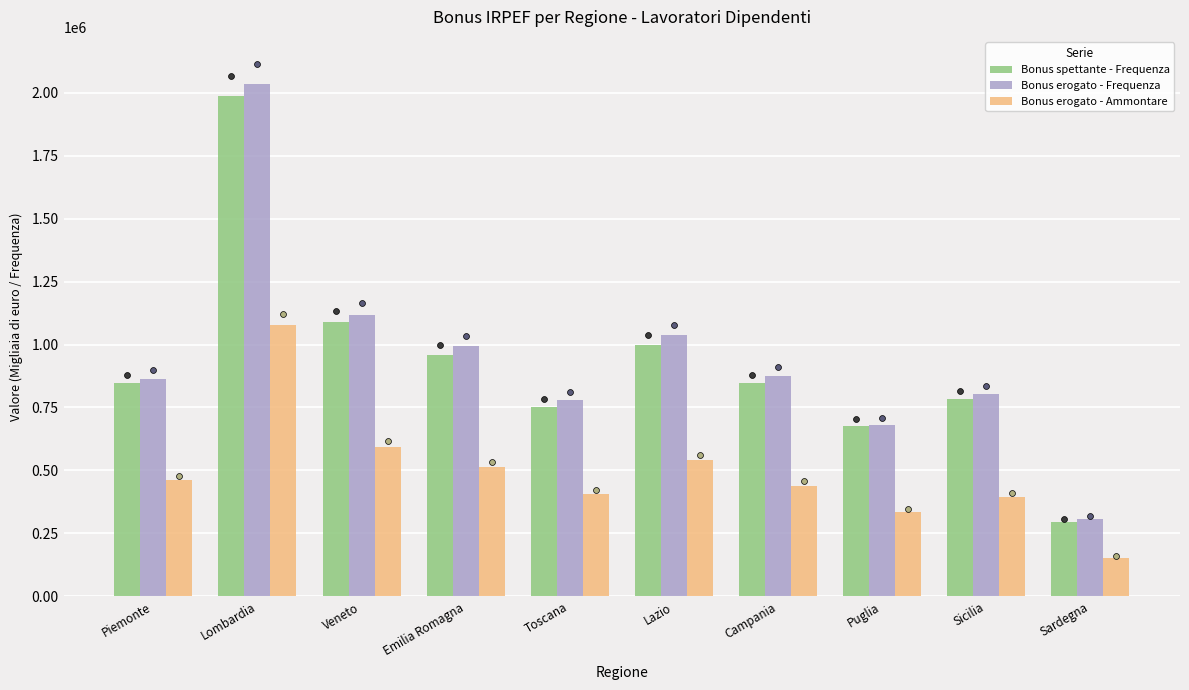

Is the value of Bonus spettante - Frequenza at Puglia greater than the value of Bonus erogato - Frequenza at Emilia Romagna?

No